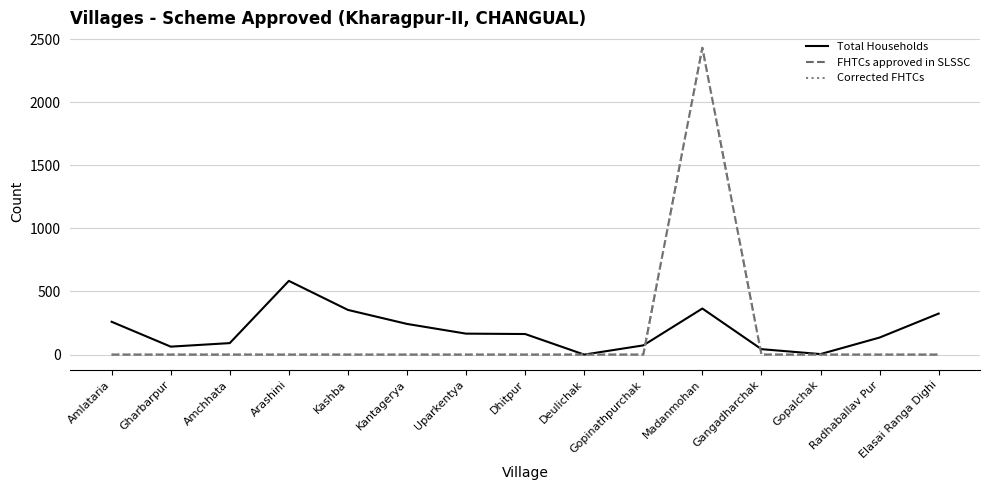

Does the chart have visible grid lines?

Yes